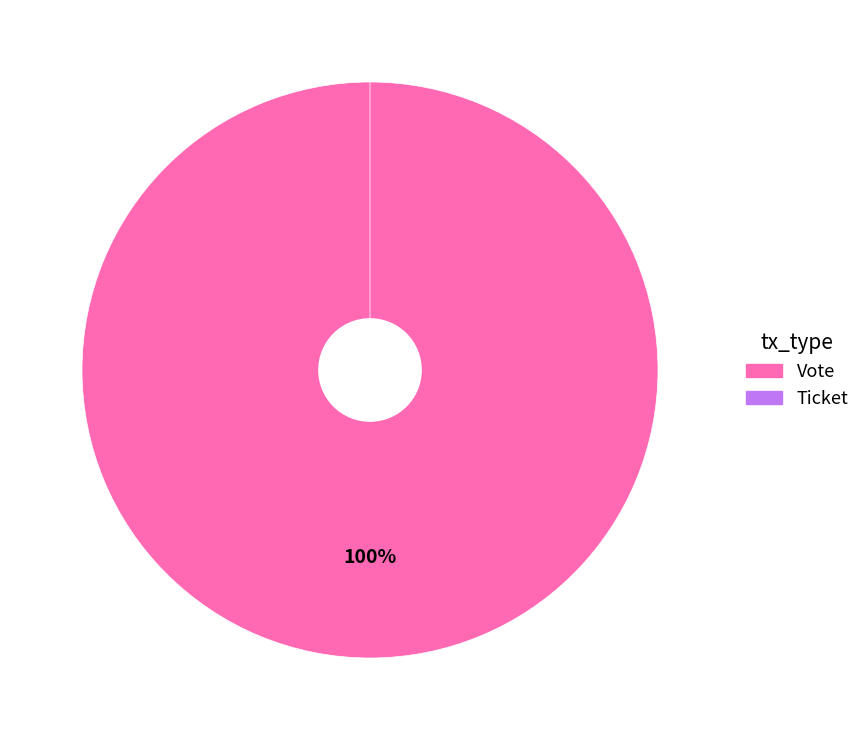

How many slices are in this pie chart?

2